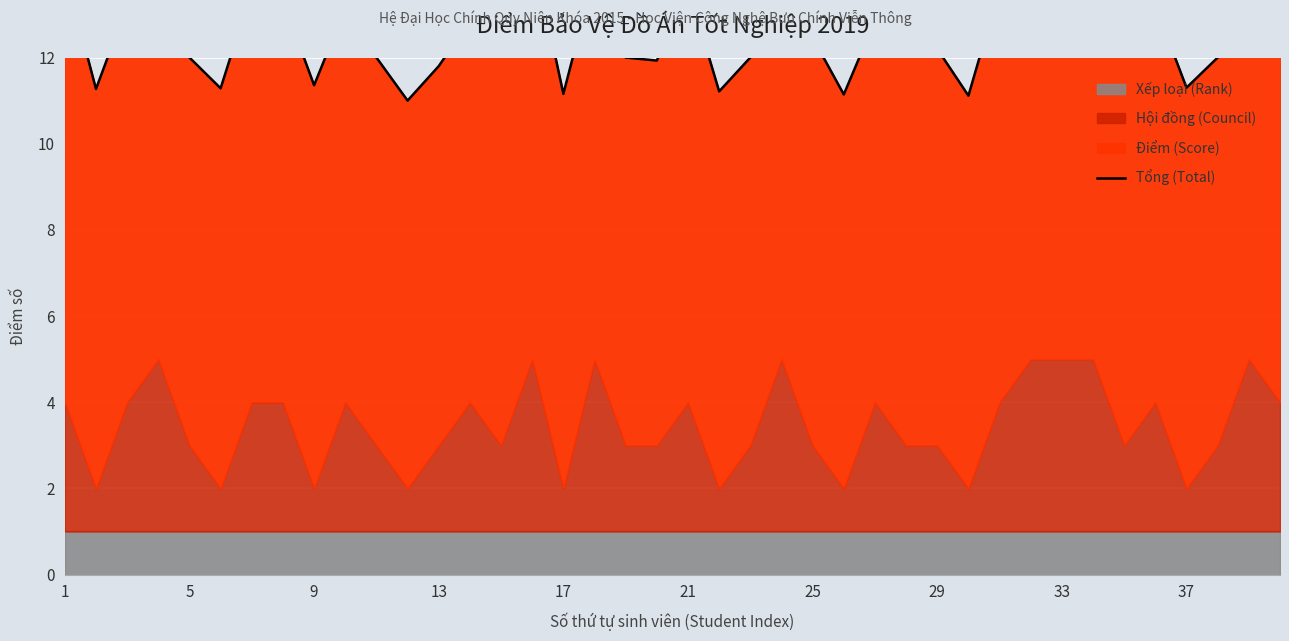

How many lines are shown in the chart?

1